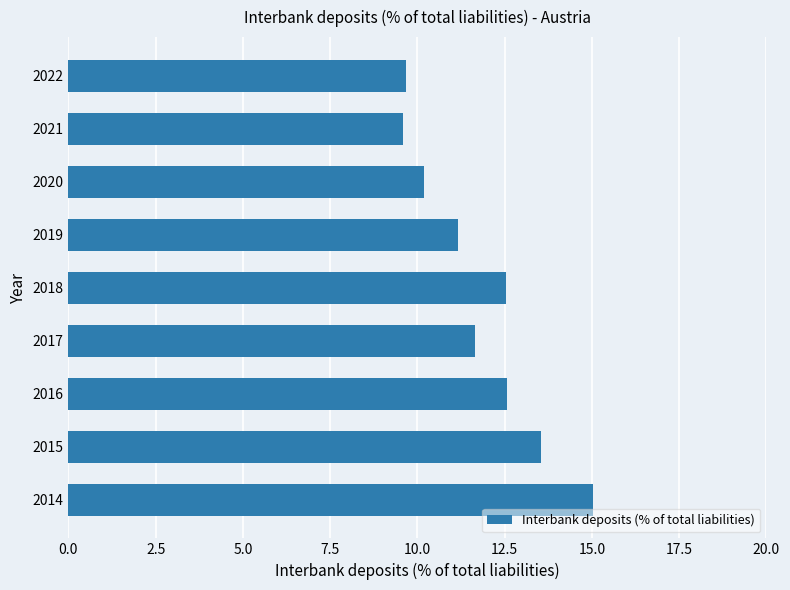

Between 2017 and 2014, which is larger?

2014